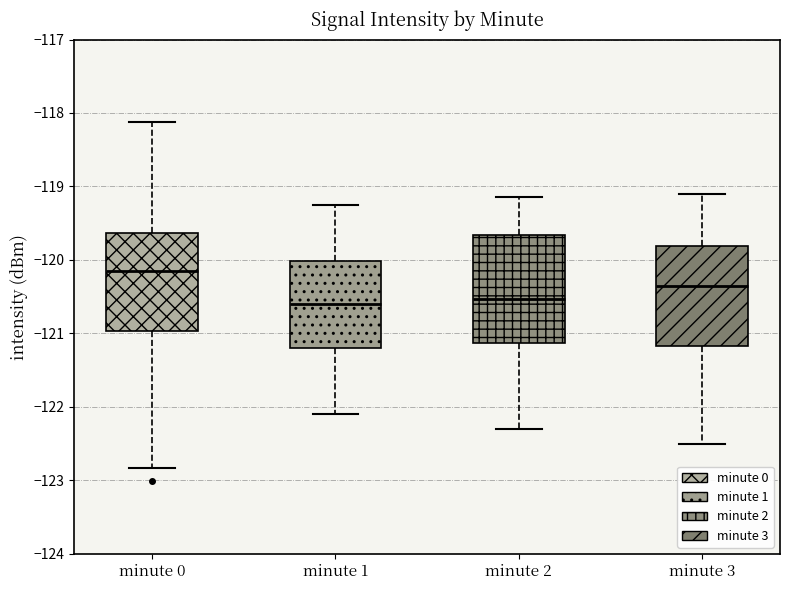

Which box's median line is the highest?

minute 0